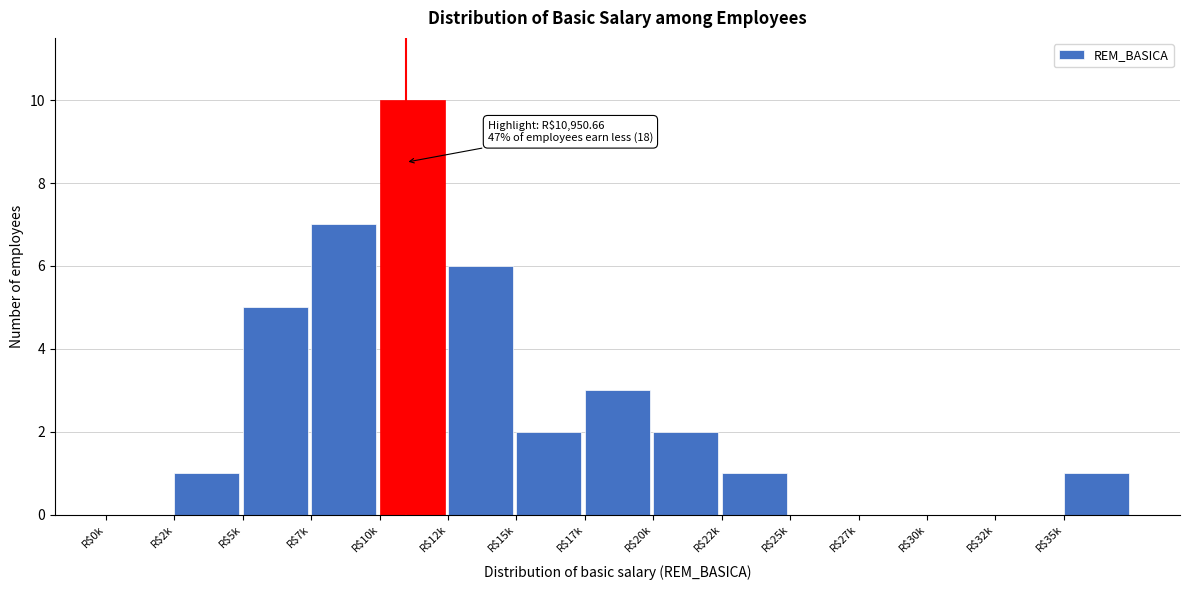

True or false: the data shows 2 at R$20k.

True